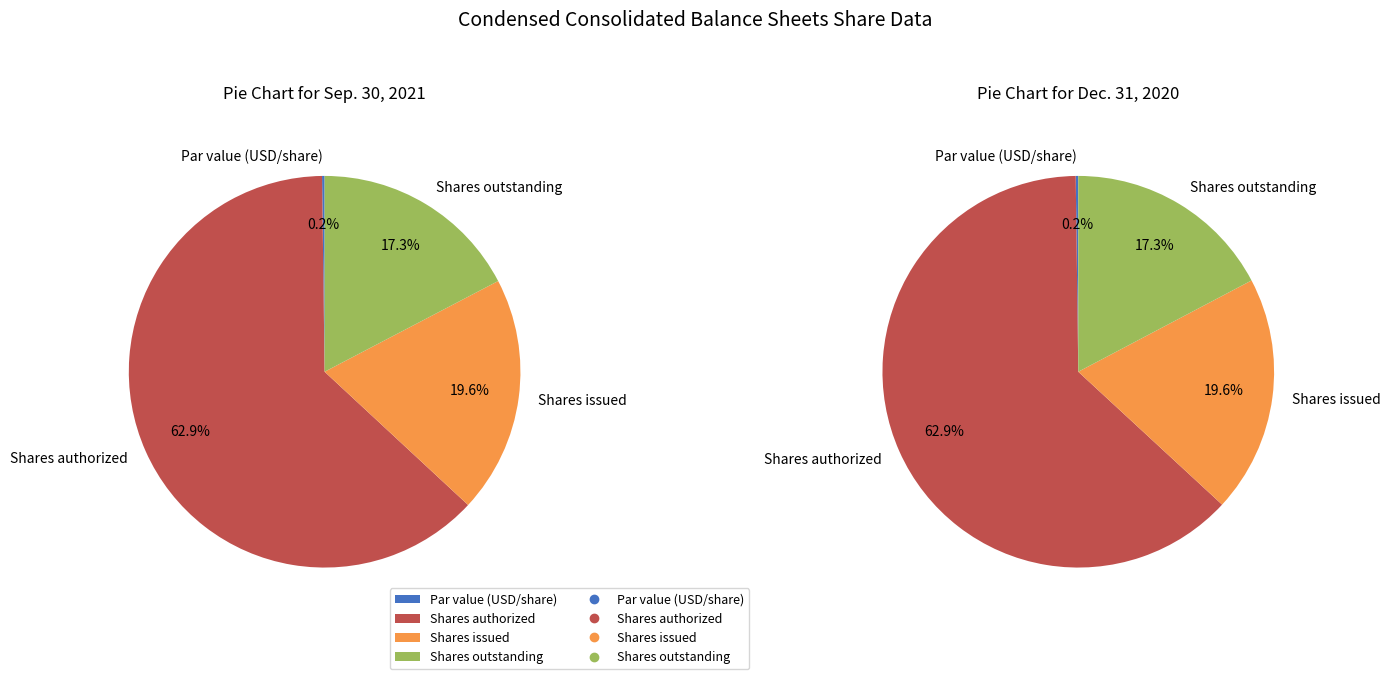

Which category has the smallest portion of the pie?

Par value (USD/share)